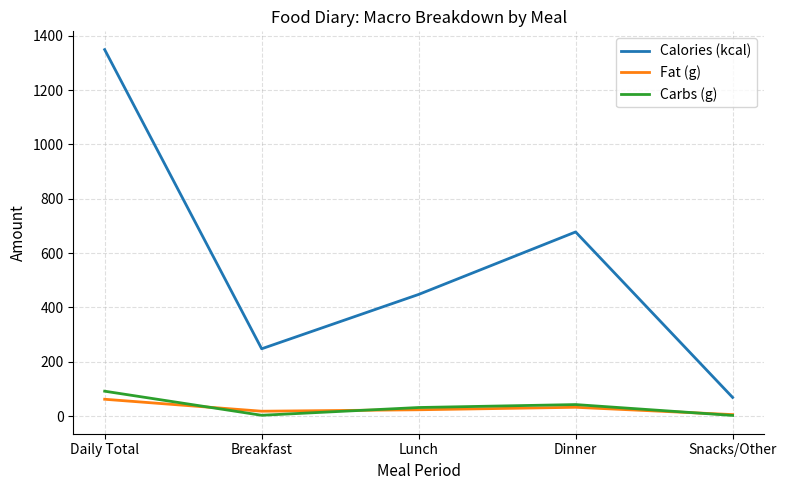

At which category does the chart reach its peak across all series?

Daily Total